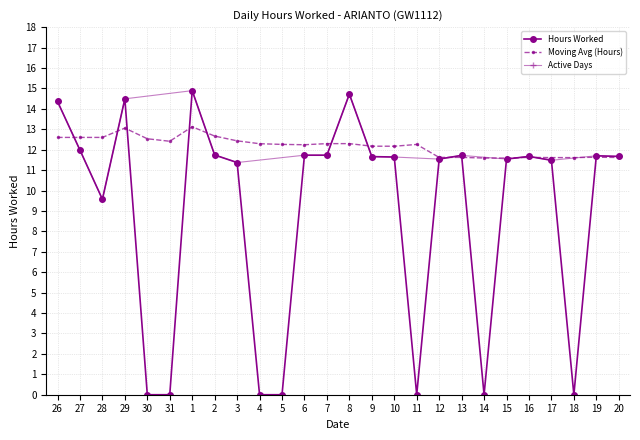

At which label does Hours Worked first exceed 11?

26